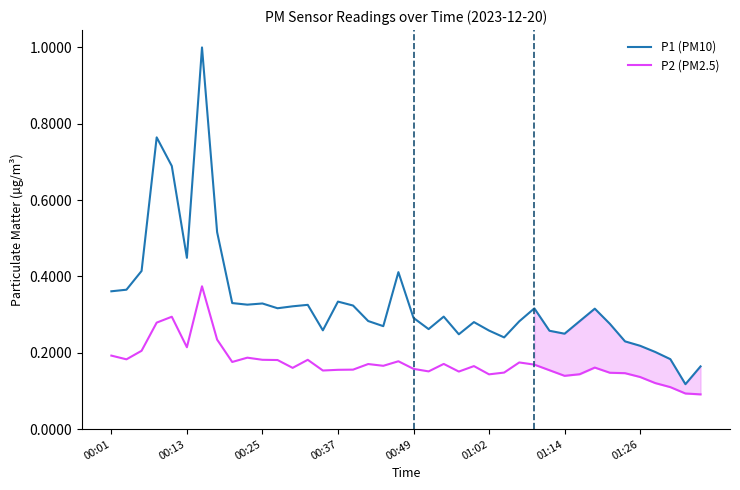

The P1 (PM10) series shows 0.8 at 00:13. True or false?

False